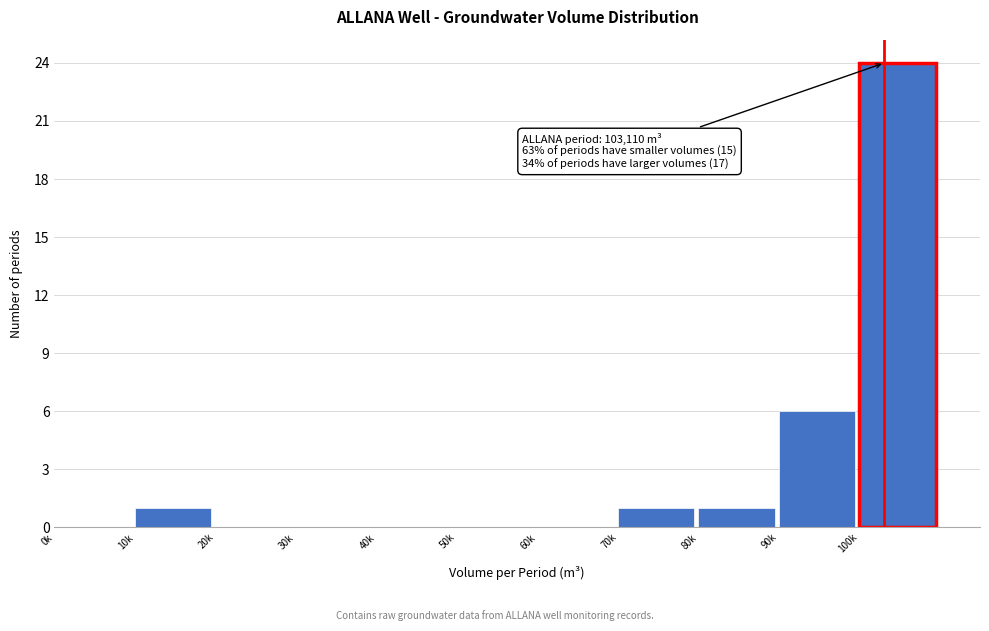

Reading right to left, transcribe all the data shown in this chart.

100k=24	90k=6	80k=1	70k=1	60k=0	50k=0	40k=0	30k=0	20k=0	10k=1	0k=0